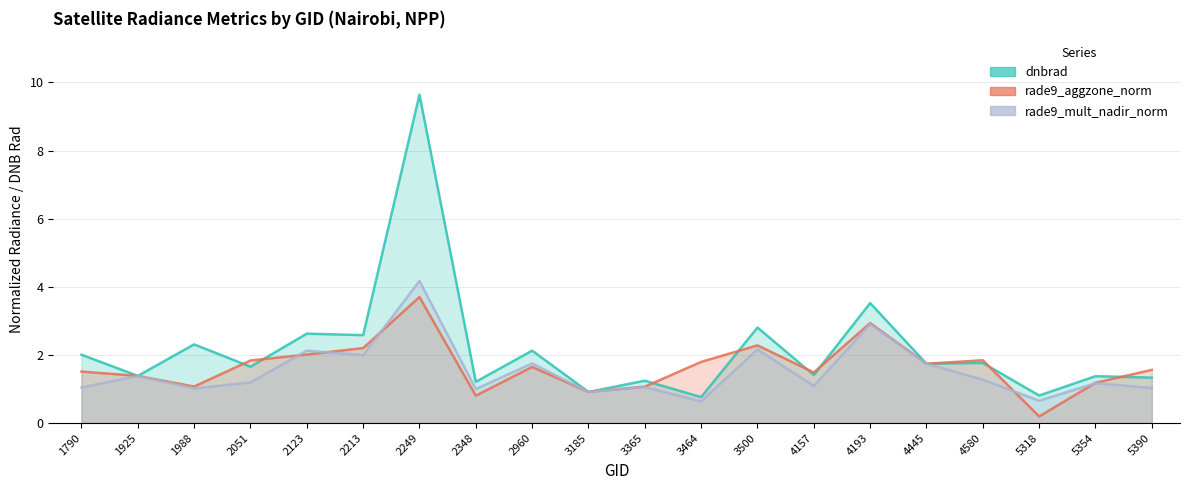

Which series has the largest range (max minus min)?

dnbrad